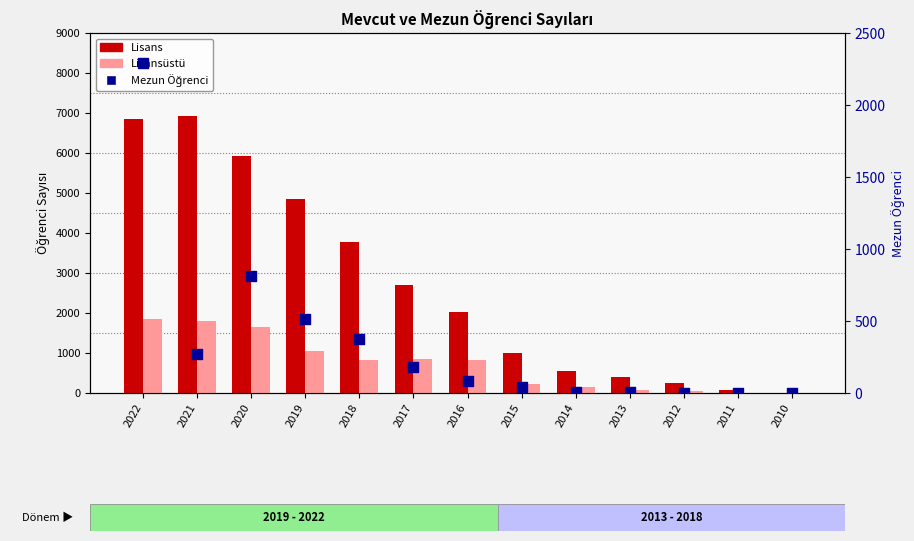

Which series reaches the minimum Y coordinate?

Lisans